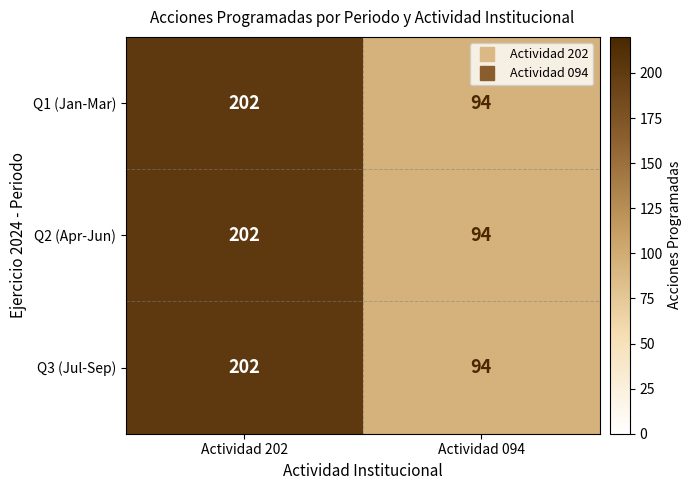

What is the sum of the Q3 (Jul-Sep) values at Actividad 202 and Actividad 094?

296